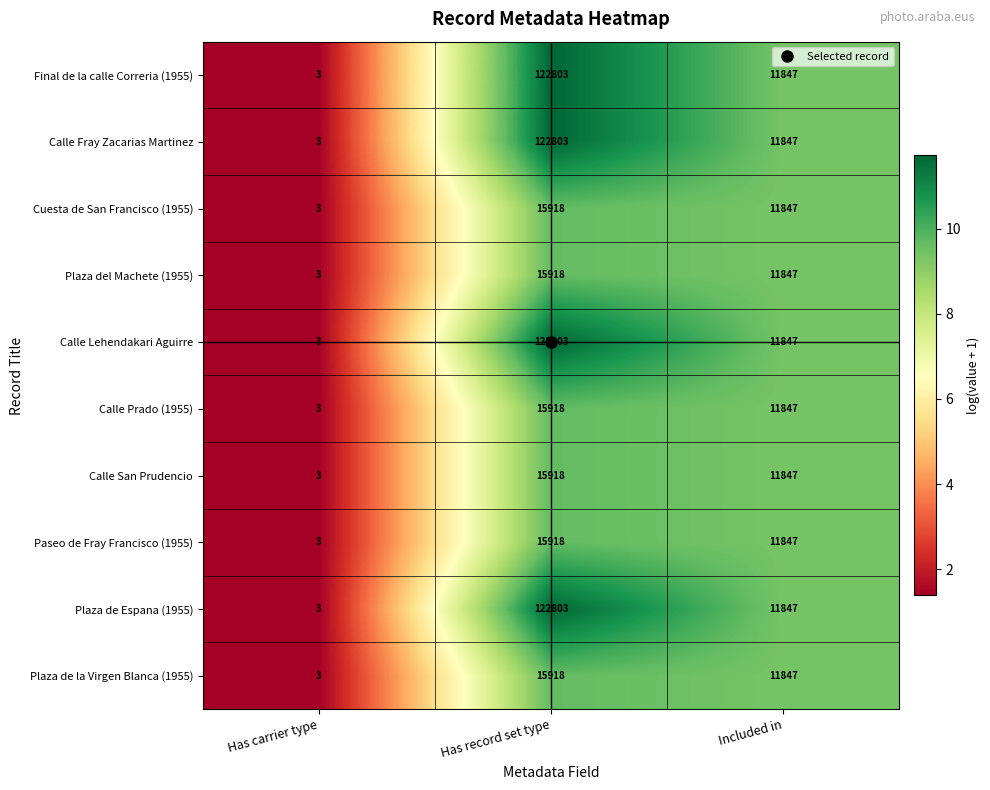

What is the difference between the Plaza de la Virgen Blanca (1955) values at Has record set type and Has carrier type?

15915